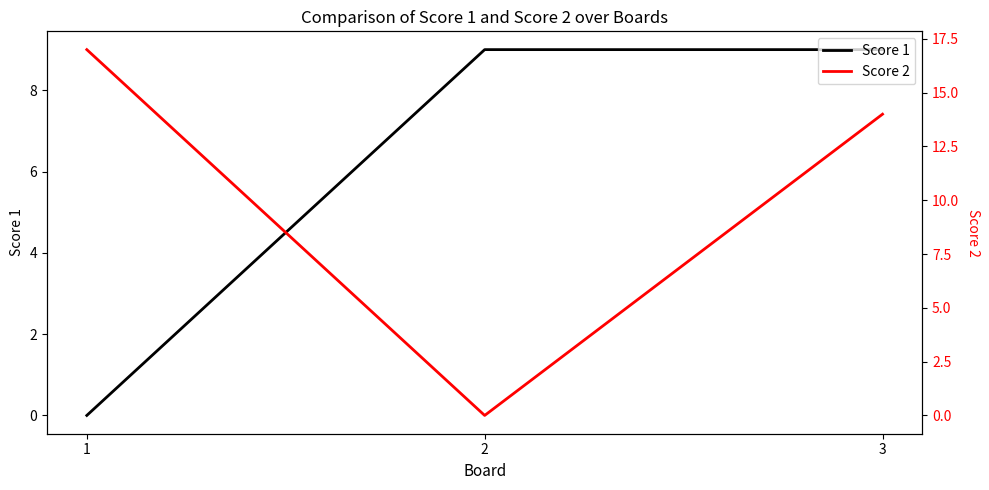

Which category has the lowest value across all series?

1